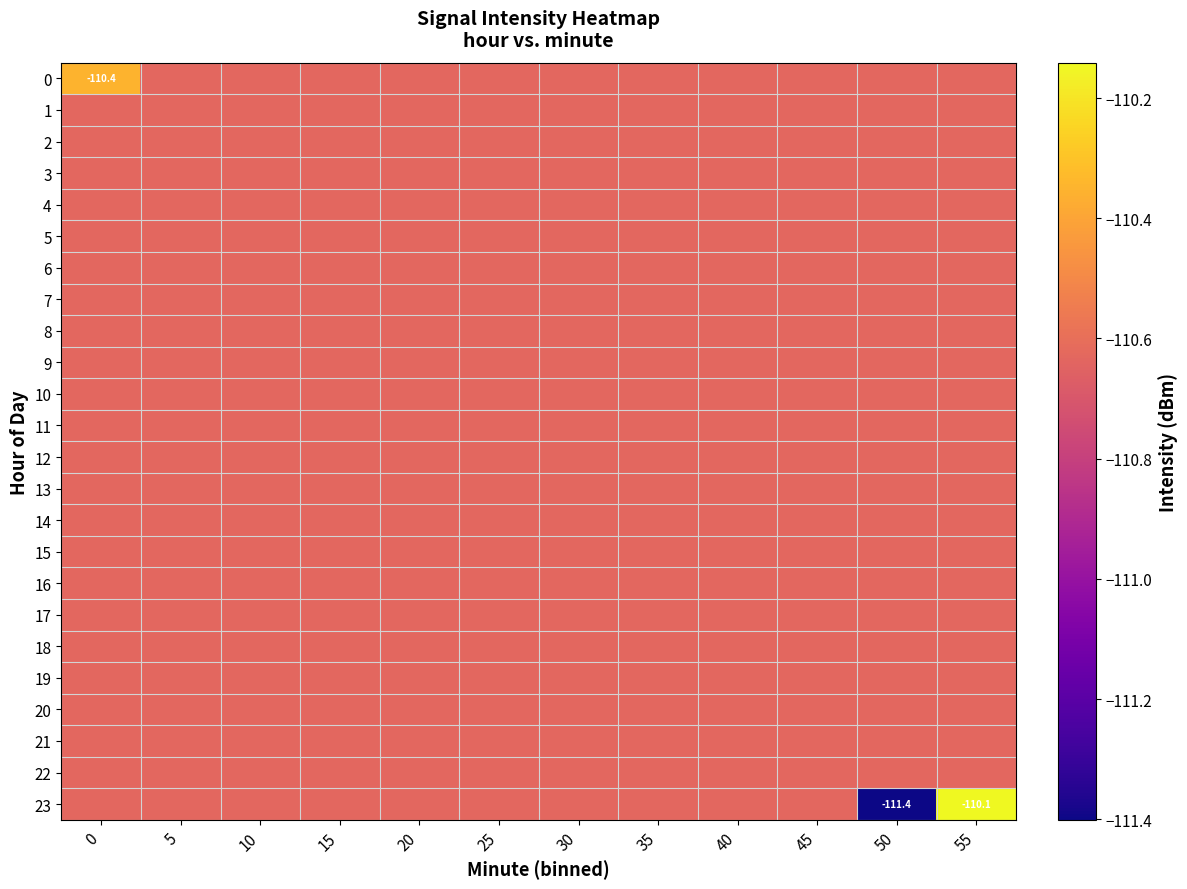

Is it true that 4 equals -49.3 at 45?

False